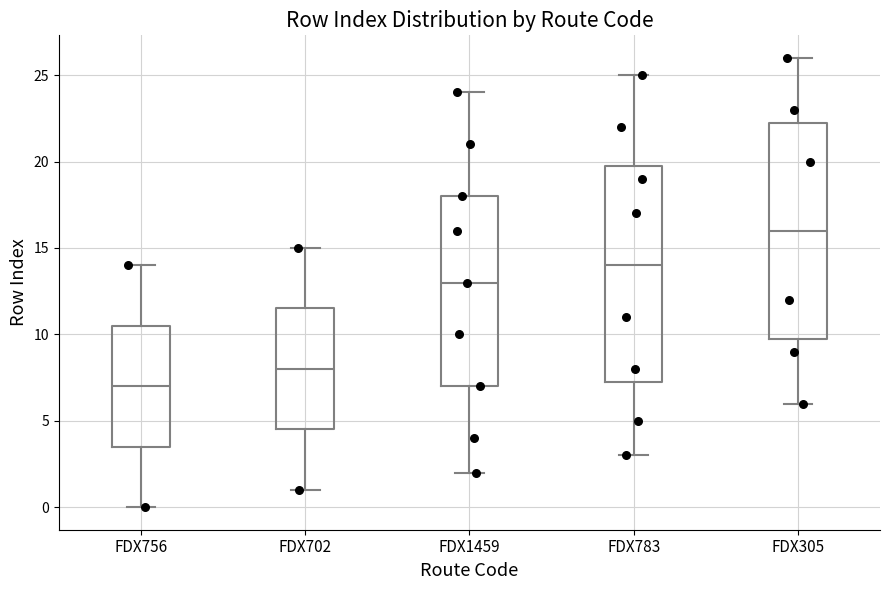

Where does the upper whisker of the box for FDX305 end on the y-axis? The values are not printed on the chart, so give them approximately, as read against the axis.

26.0